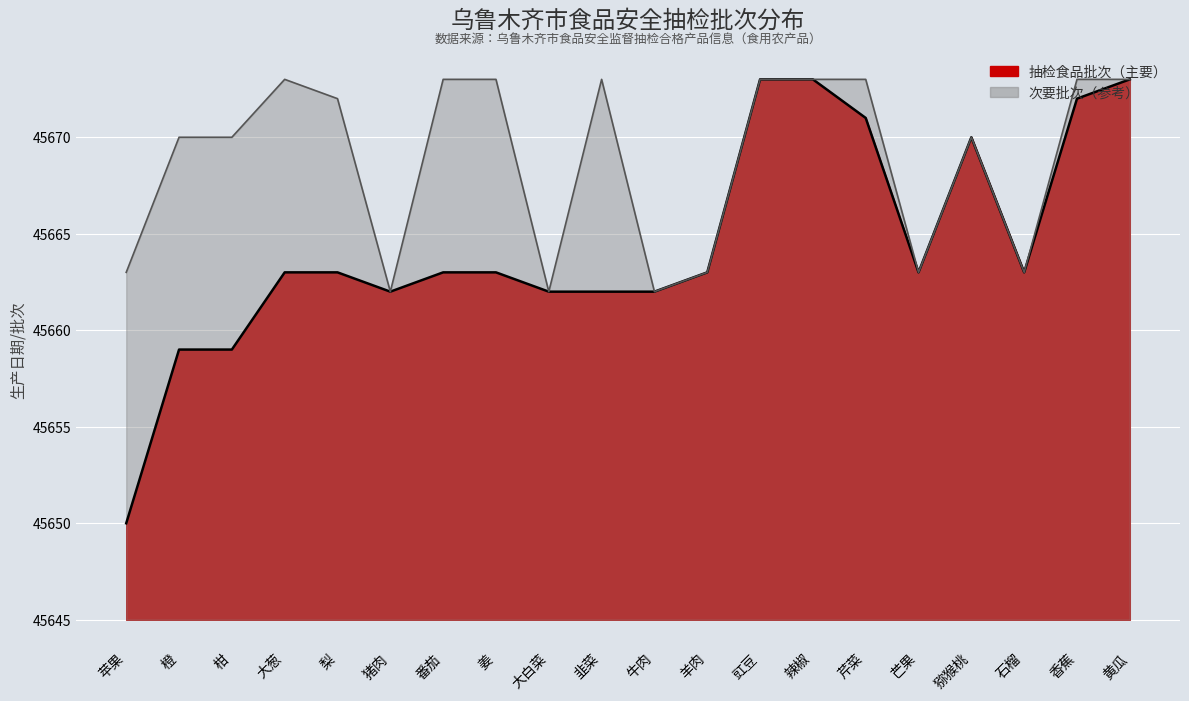

Reading left to right, transcribe all the data shown in this chart.

抽检食品: 苹果=5	橙=14	柑=14	大葱=18	梨=18	猪肉=17	番茄=18	姜=18	大白菜=17	韭菜=17	牛肉=17	羊肉=18	豇豆=28	辣椒=28	芹菜=26	芒果=18	猕猴桃=25	石榴=18	香蕉=27	黄瓜=28
次要批次: 苹果=18	橙=25	柑=25	大葱=28	梨=27	猪肉=17	番茄=28	姜=28	大白菜=17	韭菜=28	牛肉=17	羊肉=18	豇豆=28	辣椒=28	芹菜=28	芒果=18	猕猴桃=25	石榴=18	香蕉=28	黄瓜=28